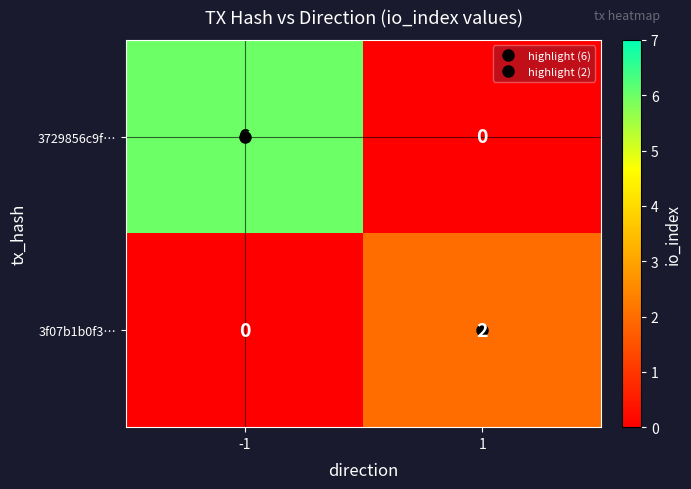

What is the spread (max minus min) of values at -1?

6